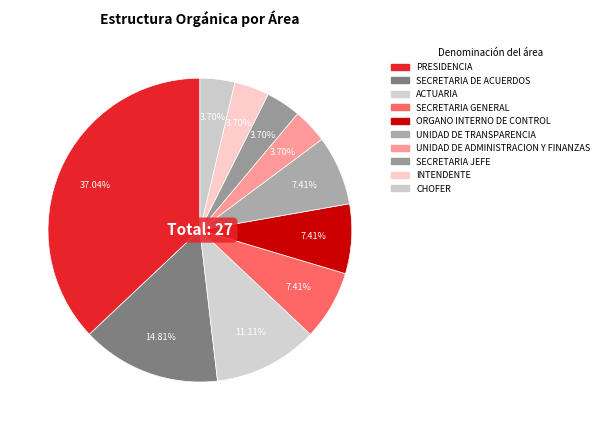

Count the number of slices in the pie.

10